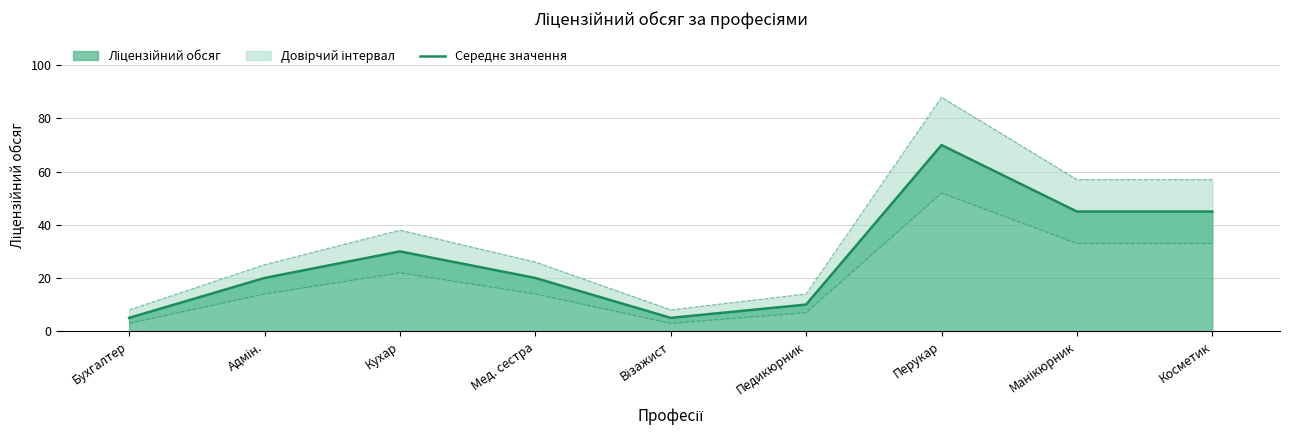

List the labels in order of value, largest first.

Перукар, Манікюрник, Косметик, Кухар, Адмін., Мед. сестра, Педикюрник, Бухгалтер, Візажист